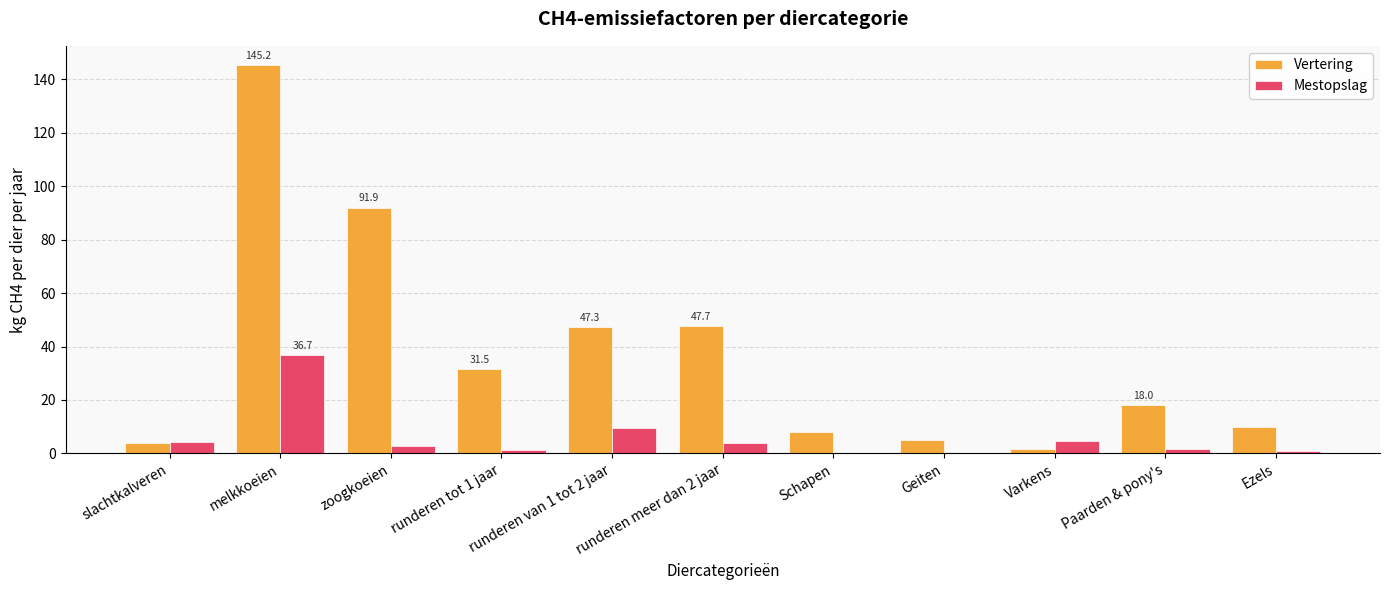

What is the sum of all Vertering values?

410.0